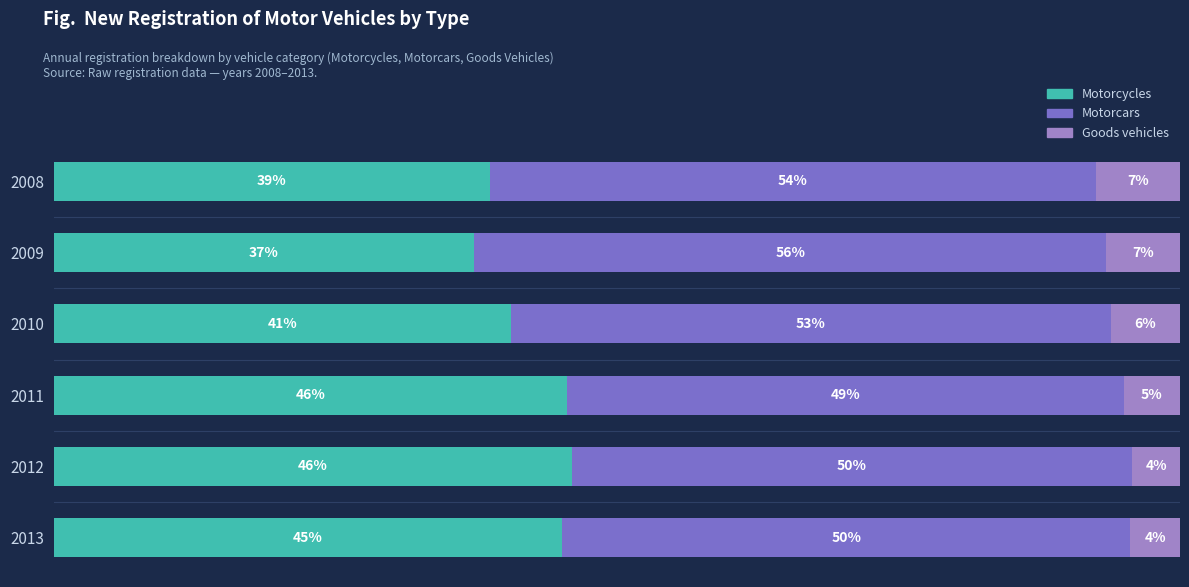

What are all the series names shown in the legend?

Motorcycles, Motorcars, Goods vehicles